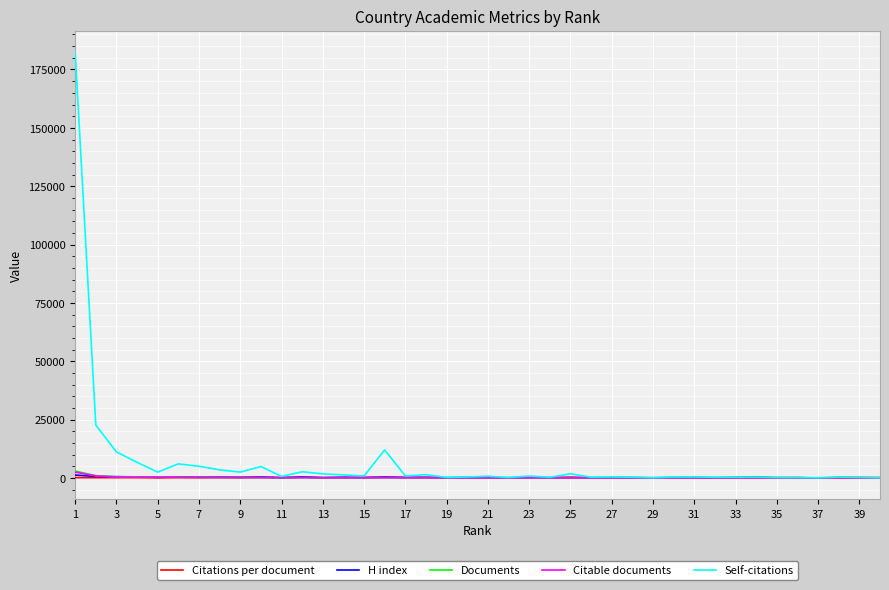

What is the maximum value shown in the chart?

182569.0